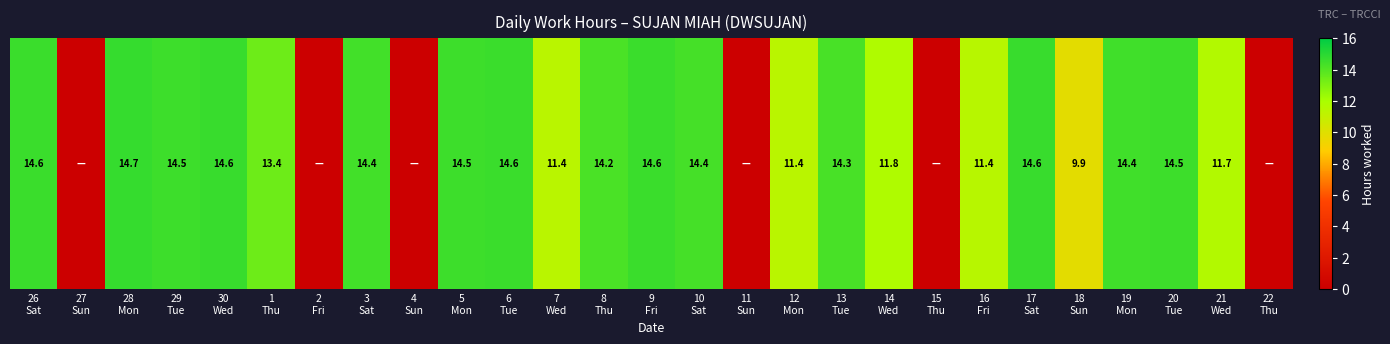

What is the difference between the second highest and second lowest values?

14.6